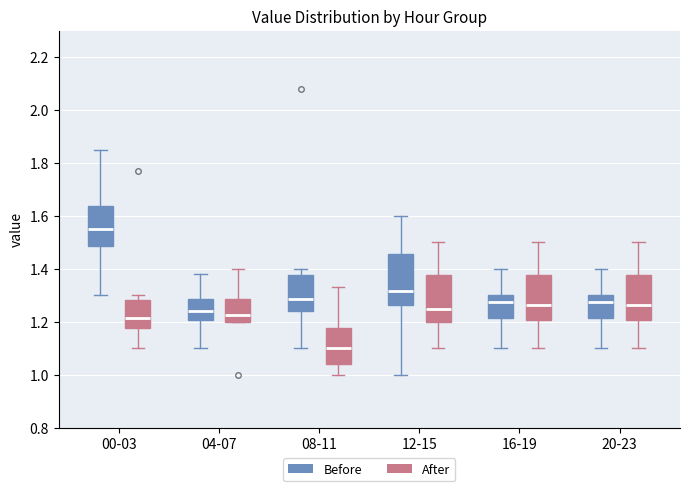

Which box's median line is the lowest?

08-11 (After)